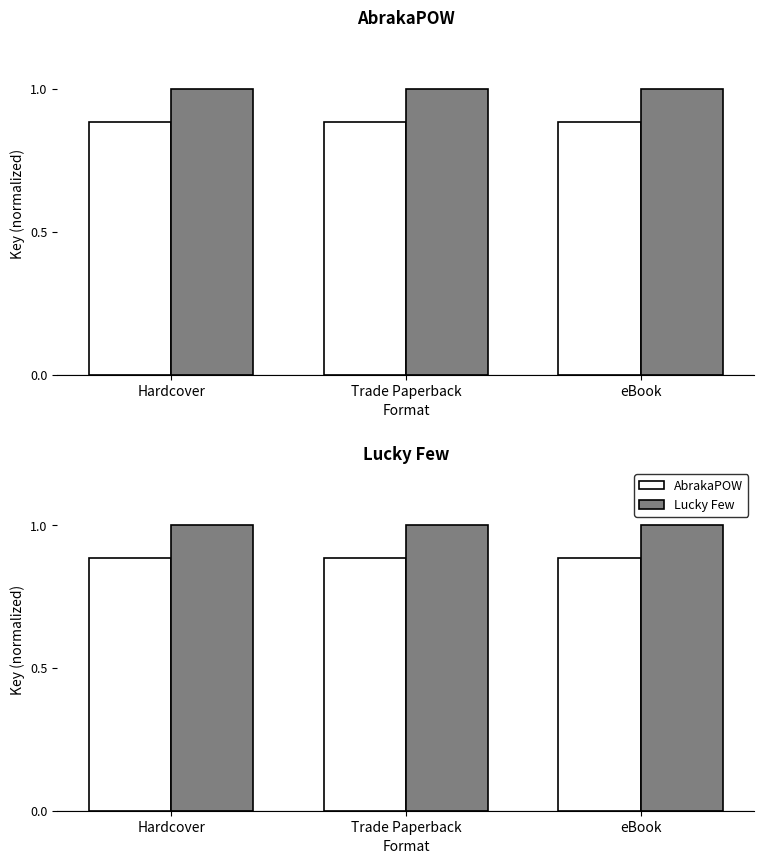

List the series in order of their peak value, lowest first.

AbrakaPOW, Lucky Few